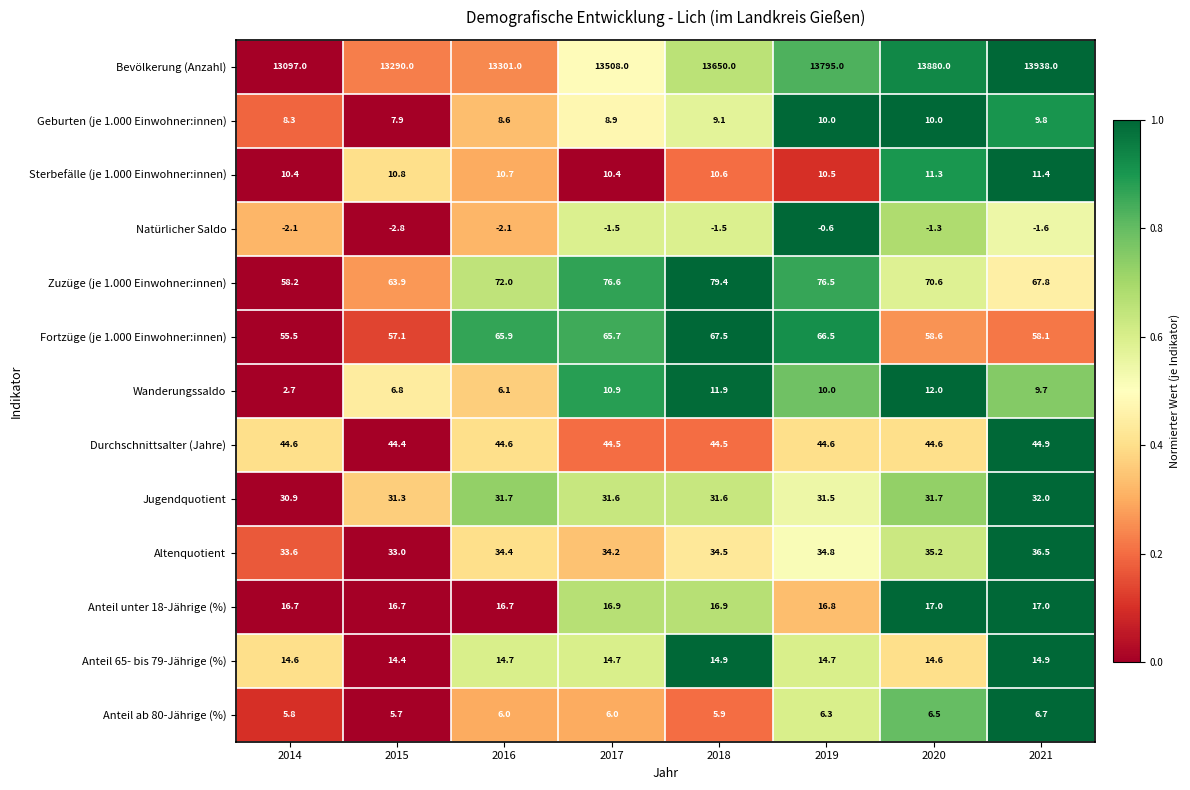

What is the smallest value displayed?

-2.8